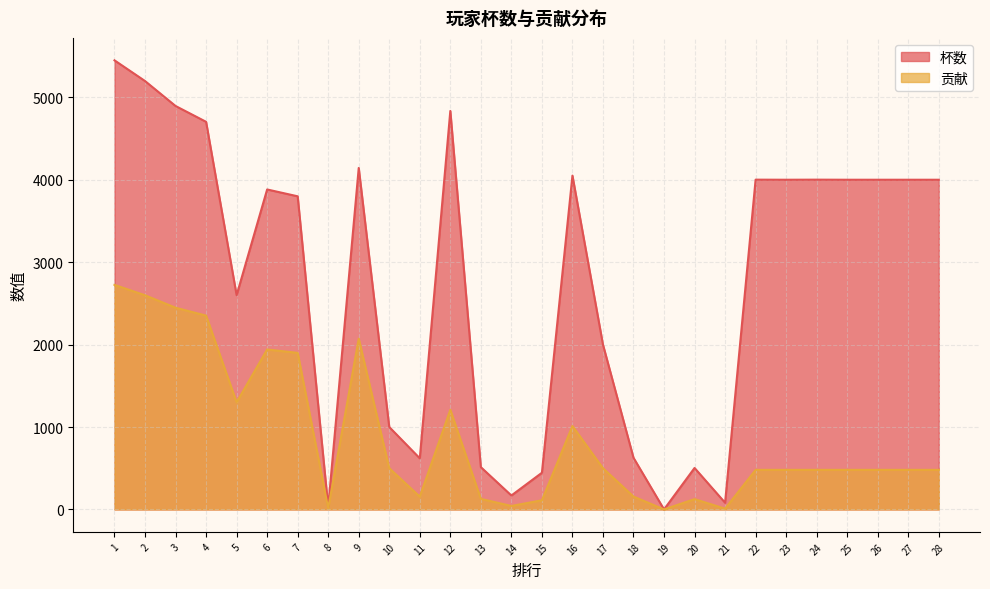

At how many categories does at least one series exceed 2811?

16